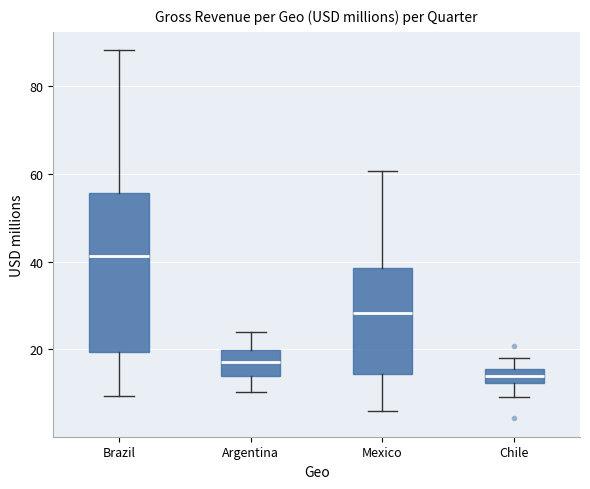

Which box's median line is the highest?

Brazil